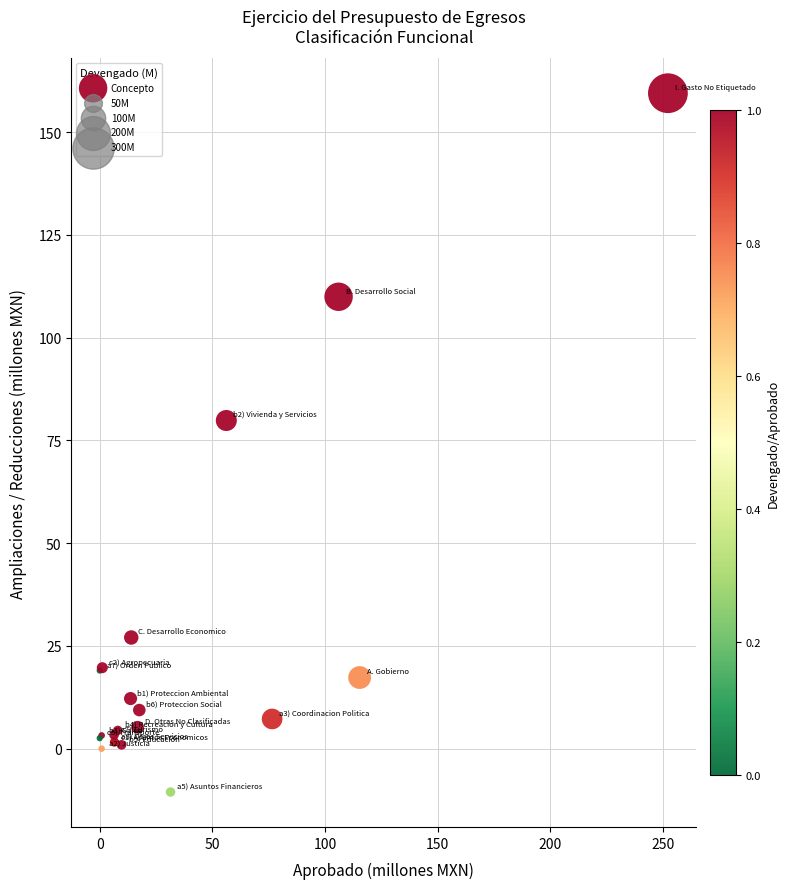

What Y value in the scatter plot is closest to 74?

79.8